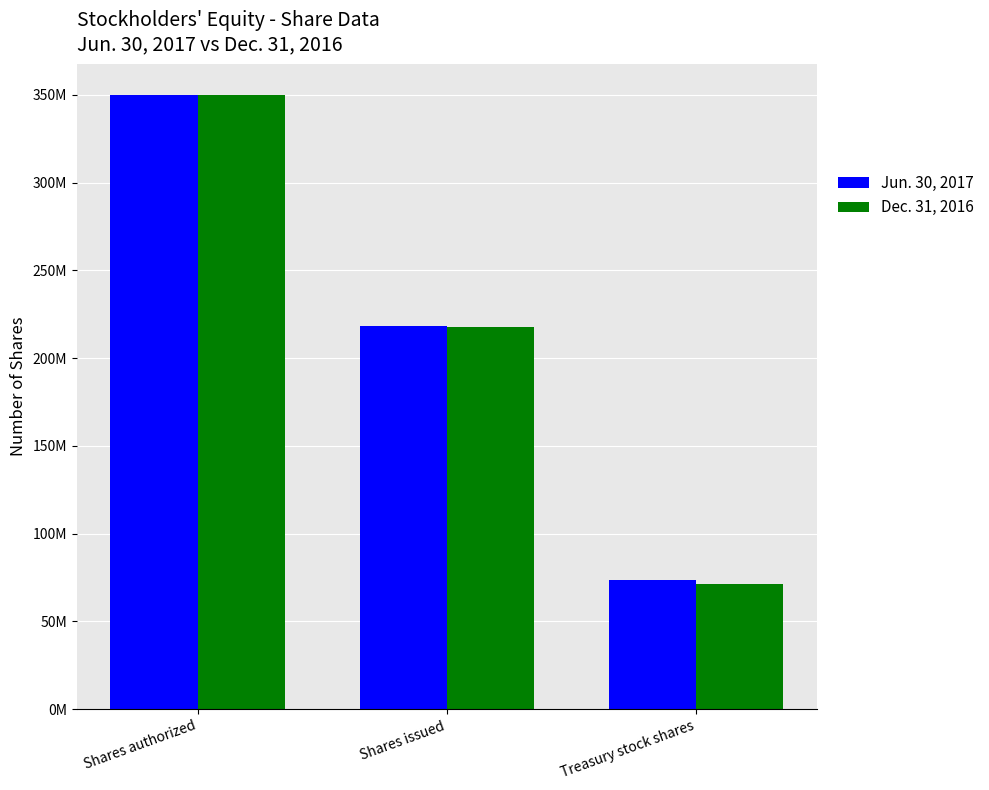

Which has a higher value, Treasury stock shares or Shares issued?

Shares issued